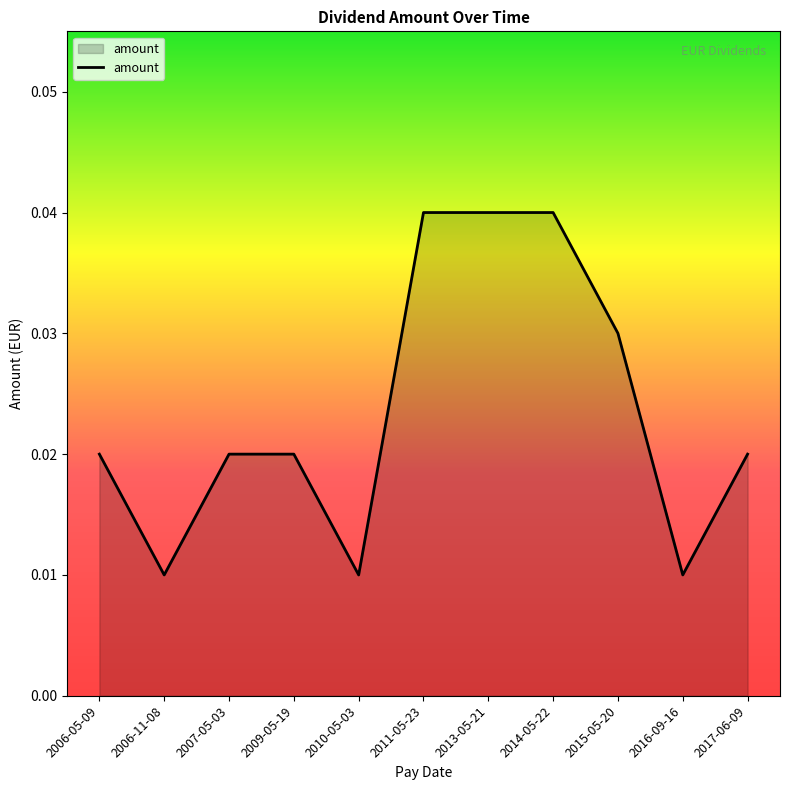

What position from the left is 2017-06-09?

11